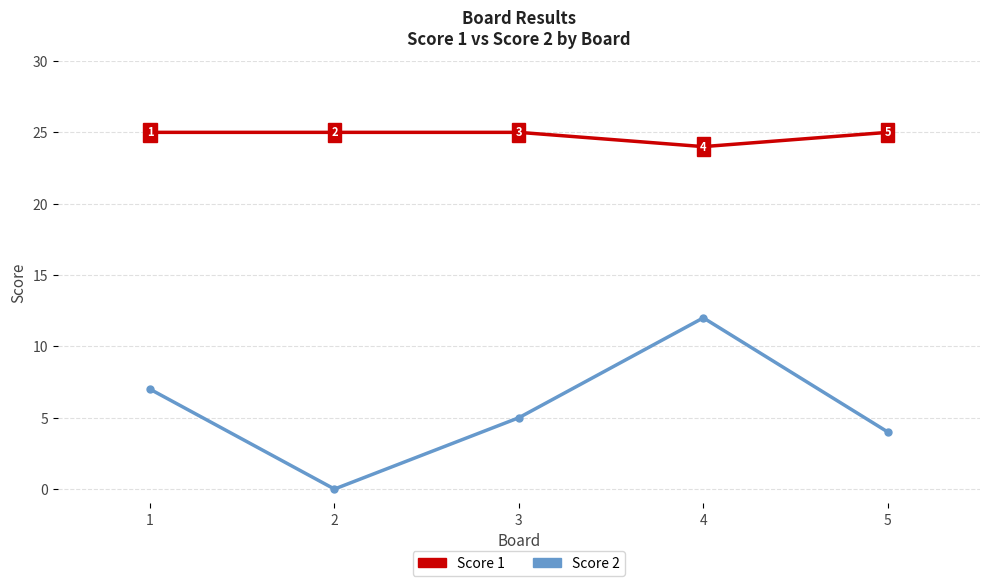

At which category does Score 2 reach its first local valley?

2